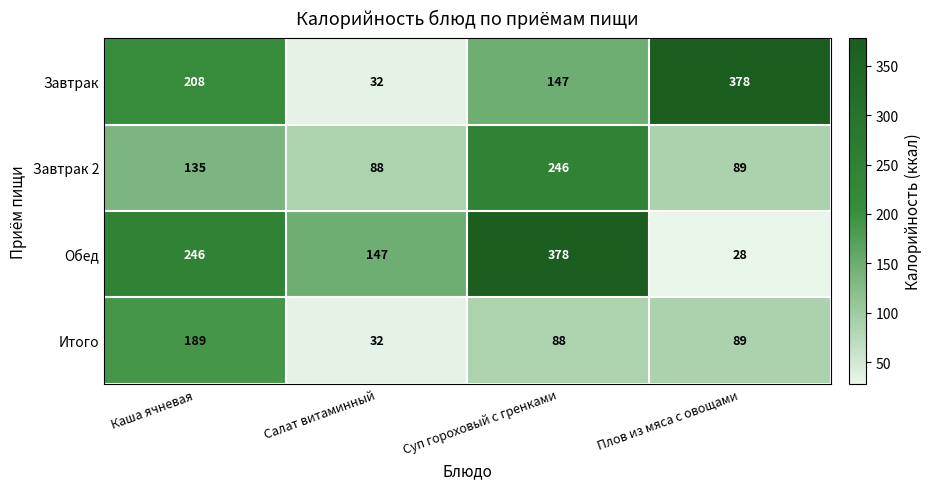

Which series has the largest total across all categories?

Обед